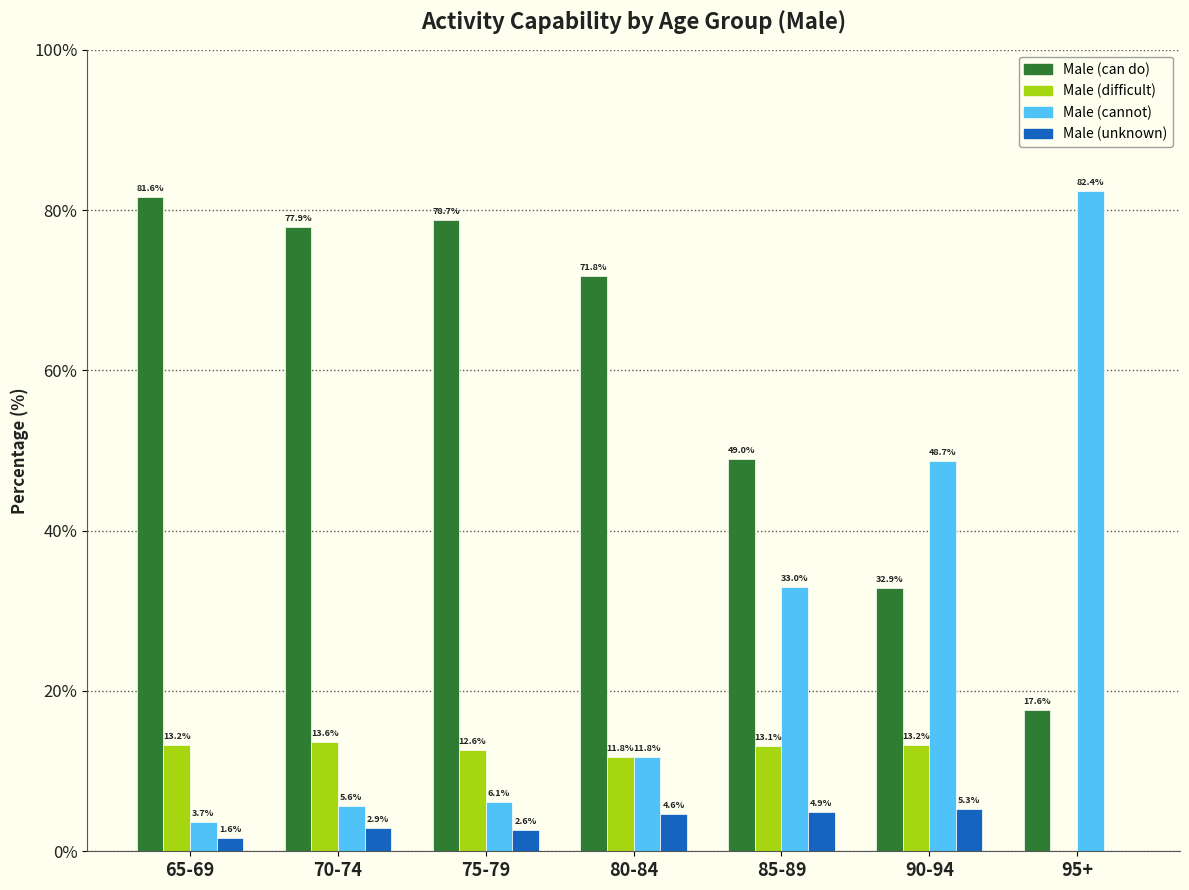

Reading left to right, what are all the values shown in this chart?

Male (can do): 65-69=81.6	70-74=77.9	75-79=78.7	80-84=71.8	85-89=49.0	90-94=32.9	95+=17.6
Male (difficult): 65-69=13.2	70-74=13.6	75-79=12.6	80-84=11.8	85-89=13.1	90-94=13.2	95+=0.0
Male (cannot): 65-69=3.7	70-74=5.6	75-79=6.1	80-84=11.8	85-89=33.0	90-94=48.7	95+=82.4
Male (unknown): 65-69=1.6	70-74=2.9	75-79=2.6	80-84=4.6	85-89=4.9	90-94=5.3	95+=0.0